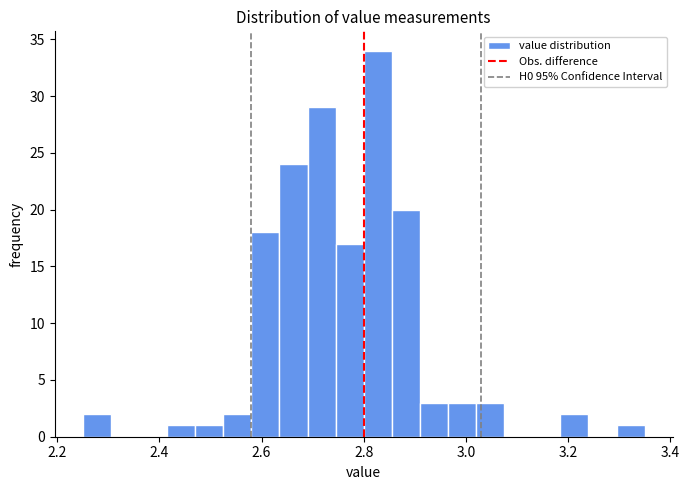

Read against the x-axis, roughly where is the centre of the tallest bar?

2.82